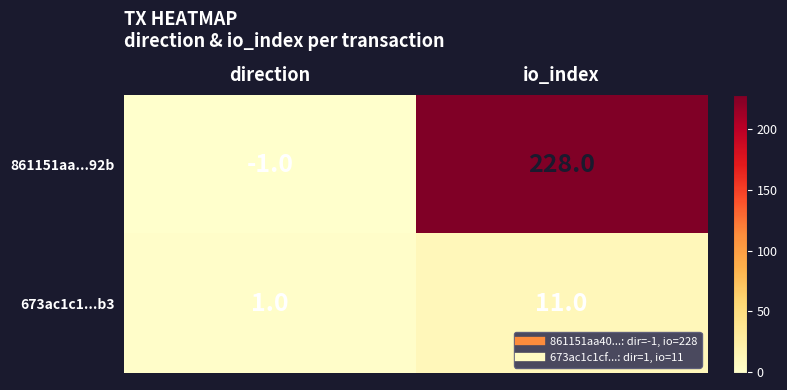

At direction, list the series in order from largest to smallest.

673ac1c1...b3, 861151aa...92b